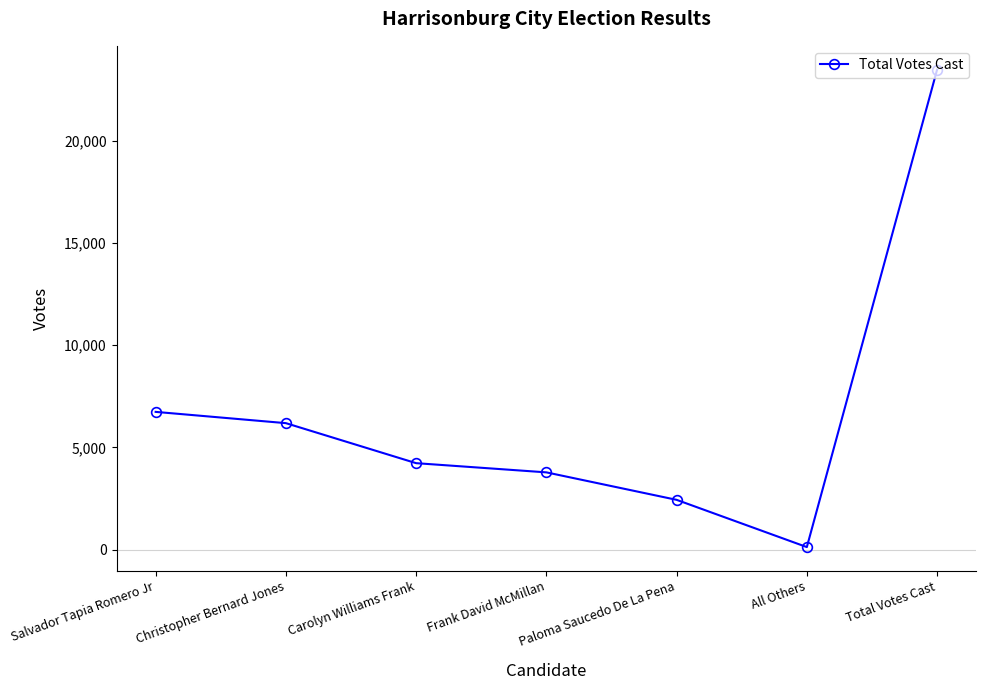

What is the ratio of the value at Frank David McMillan to the value at Carolyn Williams Frank?

0.9